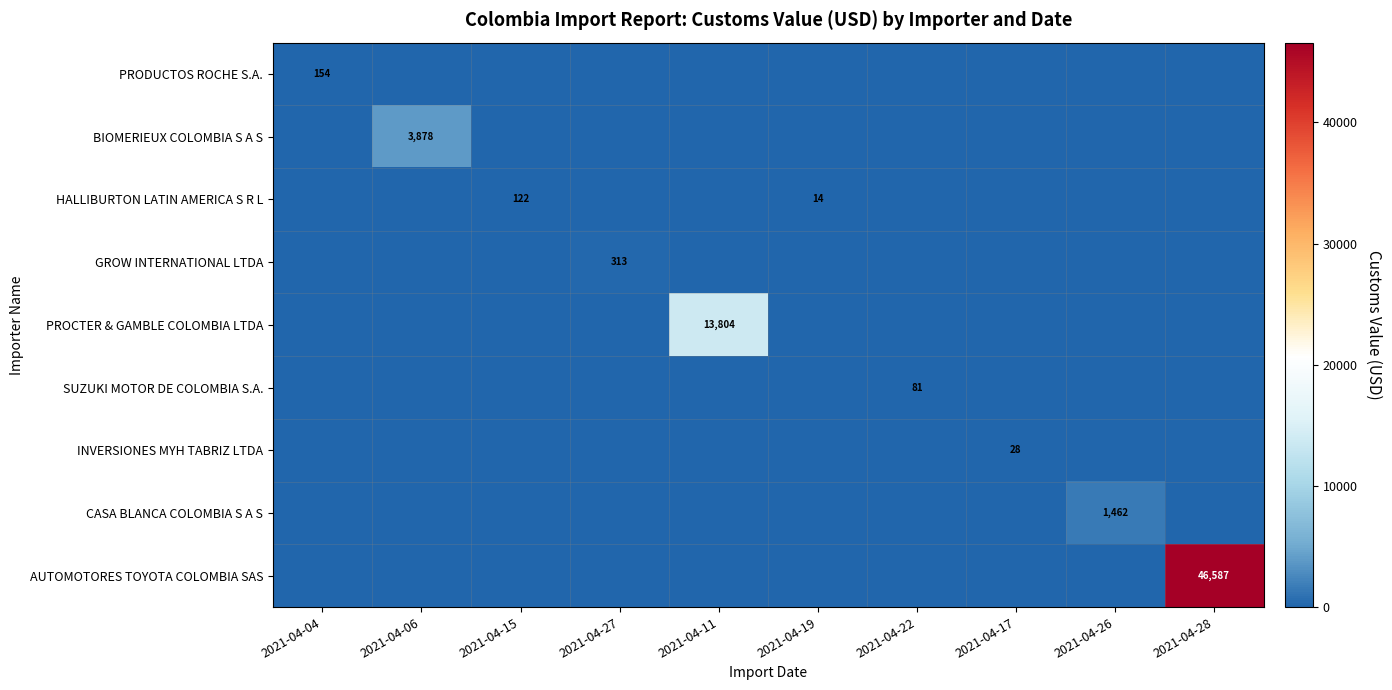

Which series changed the most between 2021-04-04 and 2021-04-06?

BIOMERIEUX COLOMBIA S A S